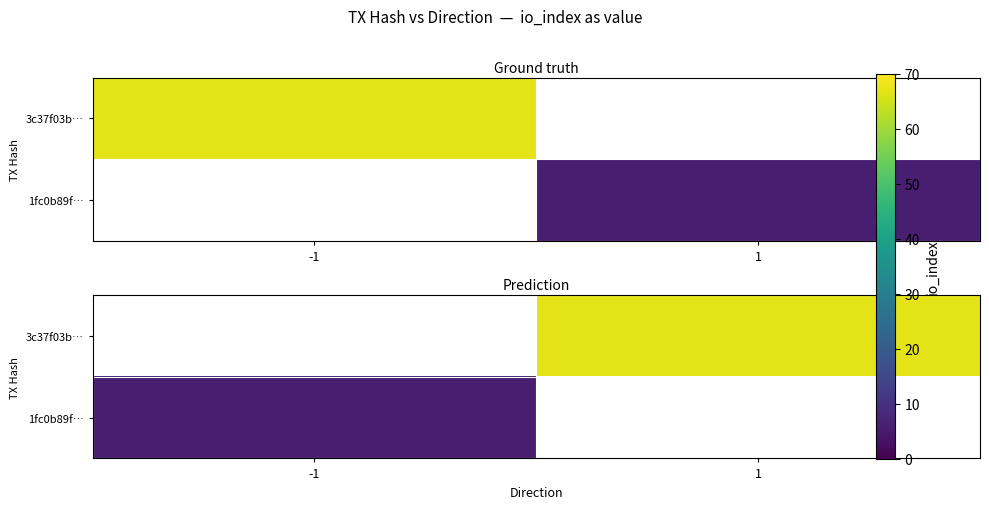

What is the minimum value shown in the chart?

6.0